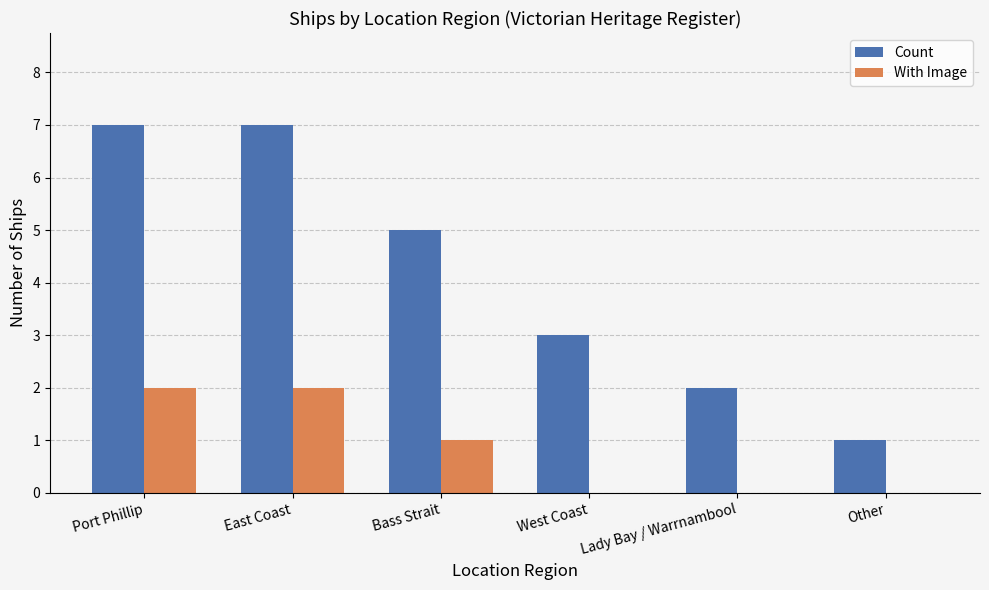

What is the spread (max minus min) of values at Port Phillip?

5